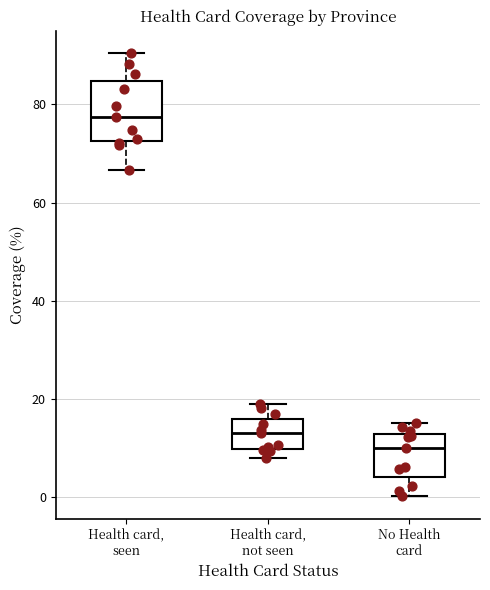

Which box's median line is the highest?

Health card, seen